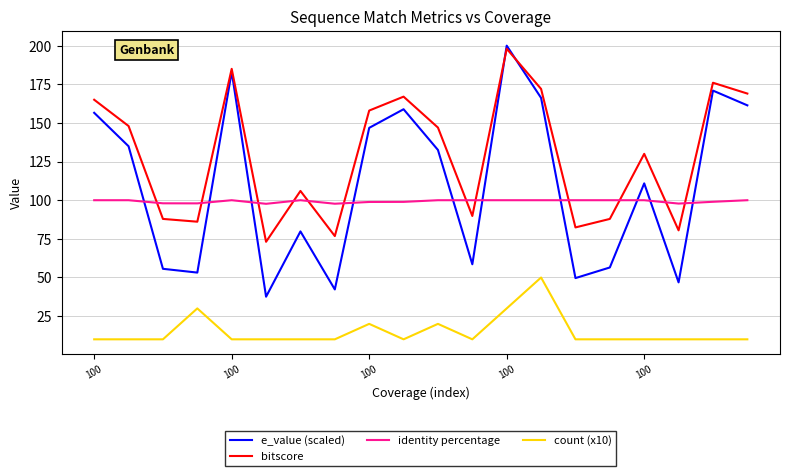

Which series has the largest range (max minus min)?

e_value (scaled)